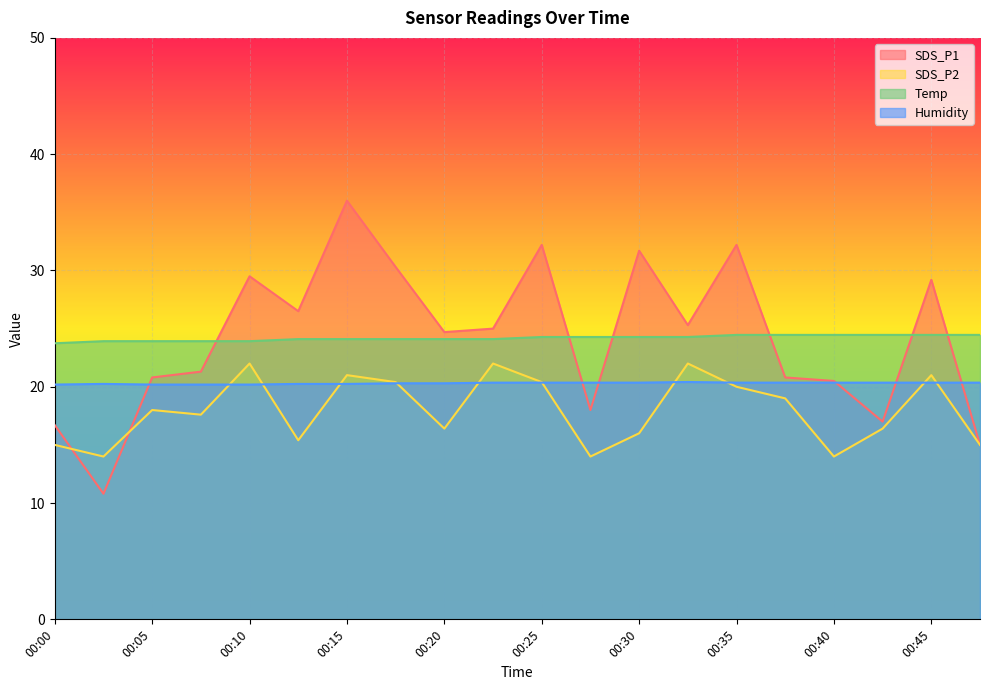

Is it true that SDS_P1 equals 10.8 at 00:02?

True